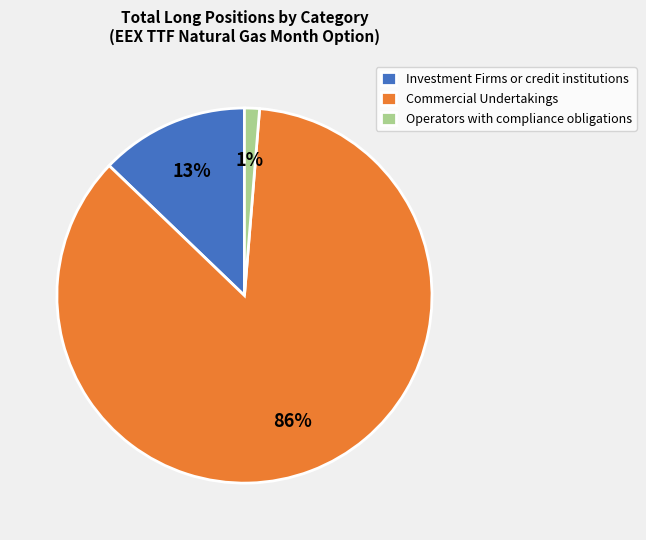

Is there any slice that represents more than half of the pie?

Yes